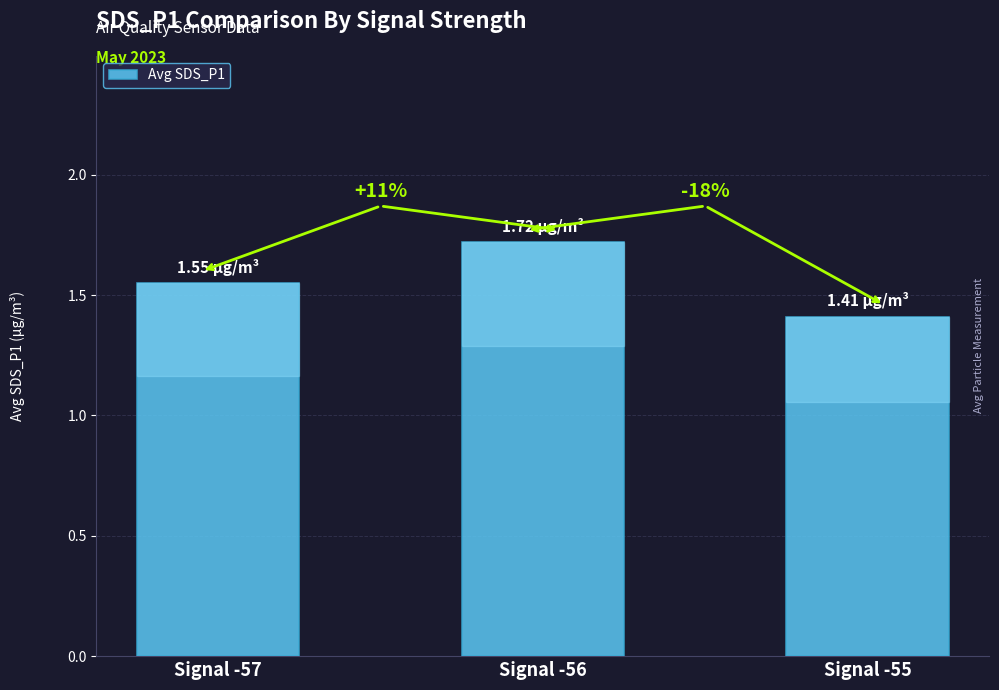

What is the ratio of the value at Signal -55 to the value at Signal -56?

0.8